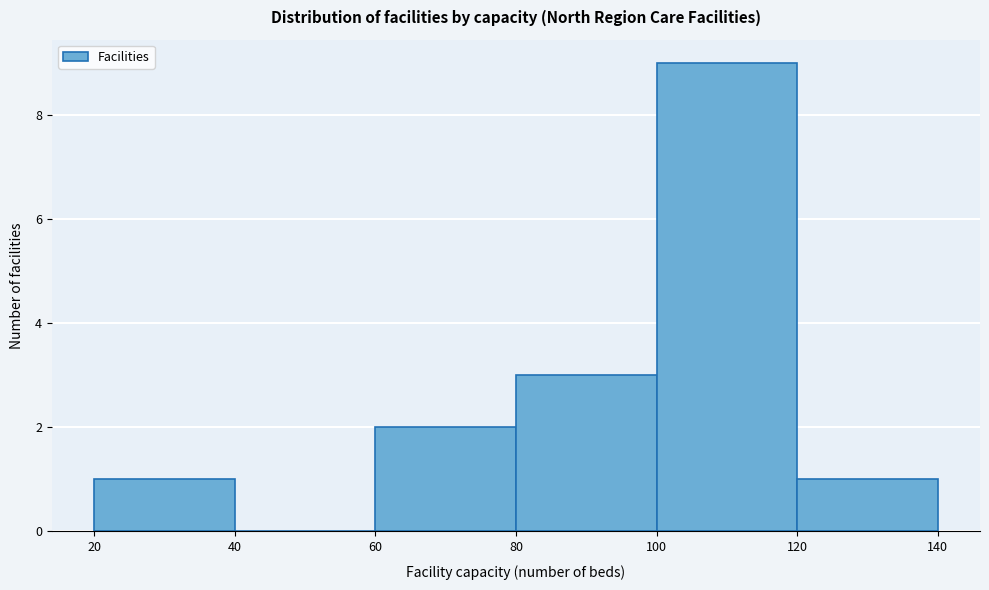

Reading left to right, list every bar in this chart as the range it spans on the x-axis followed by its height. The values are not printed on the chart, so give them approximately, as read against the axis.

20 to 40: 1
40 to 60: 0
60 to 80: 2
80 to 100: 3
100 to 120: 9
120 to 140: 1